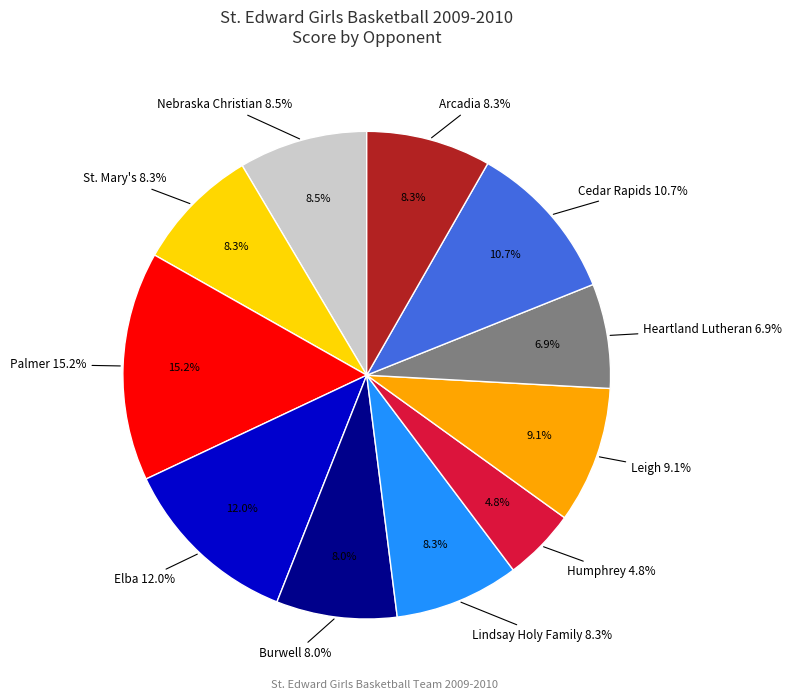

True or false: Lindsay Holy Family accounts for 2% of the total.

False